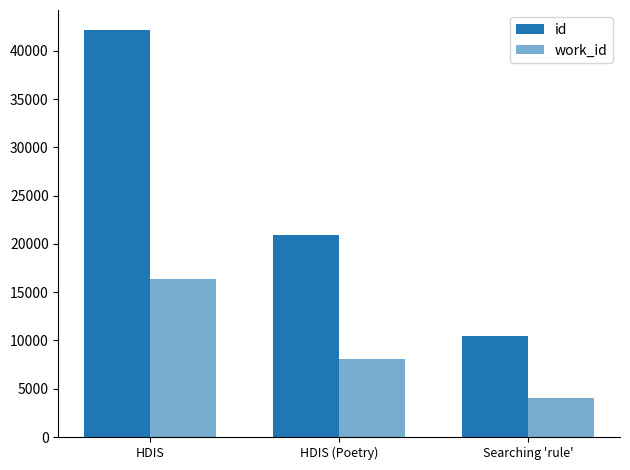

At how many categories does at least one series exceed 8415?

3